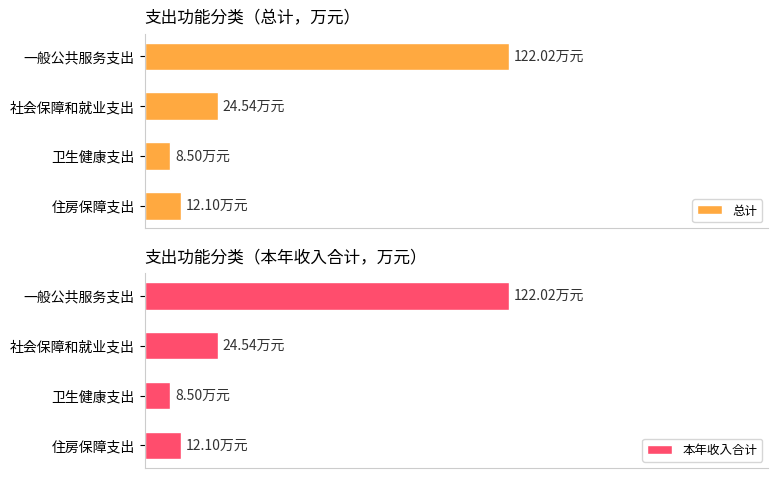

Which series has the largest range (max minus min)?

总计